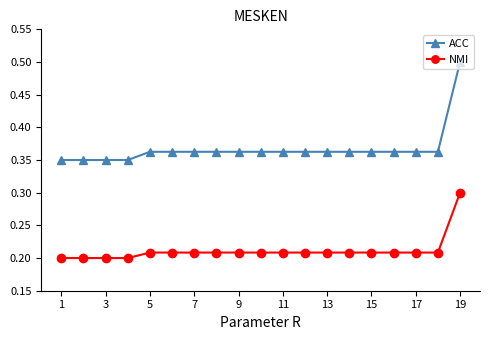

Count the number of data series in this chart.

2